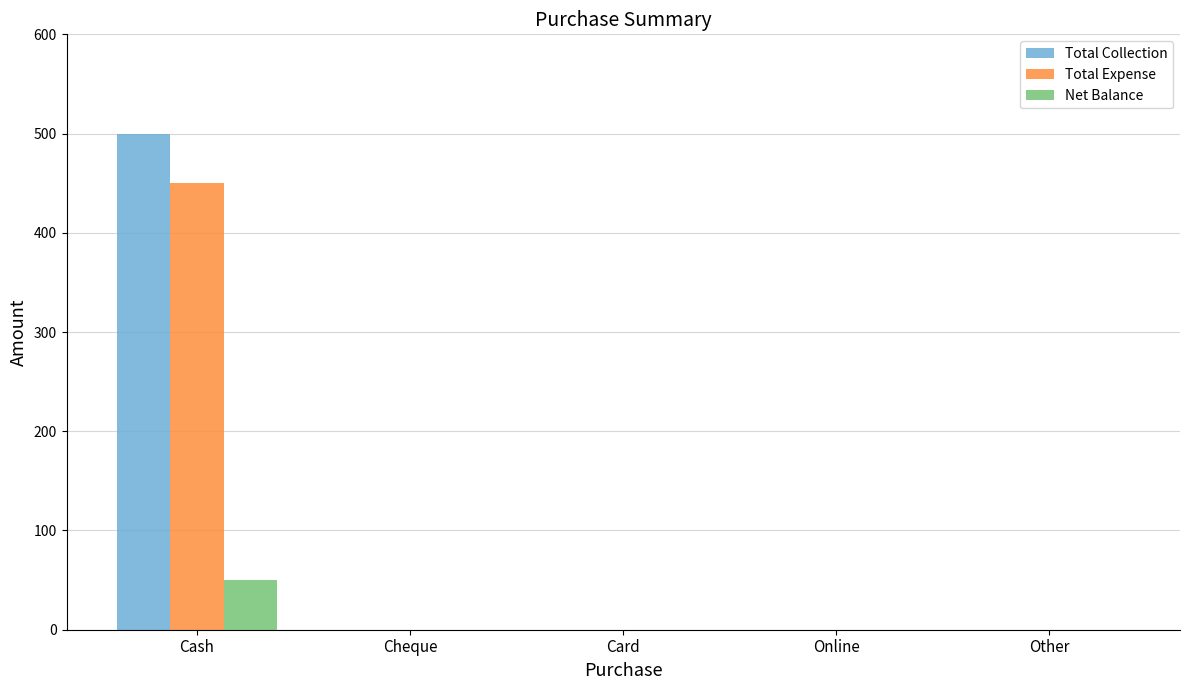

The value of Total Expense at Cheque is 0. True or false?

True